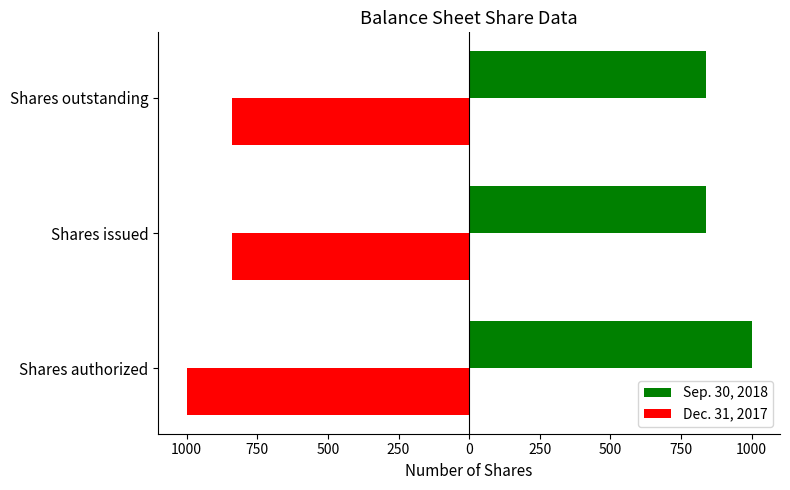

Reading left to right, transcribe all the data shown in this chart.

Sep. 30, 2018: 1000.0	839.5	839.5
Dec. 31, 2017: -1000.0	-839.5	-839.5